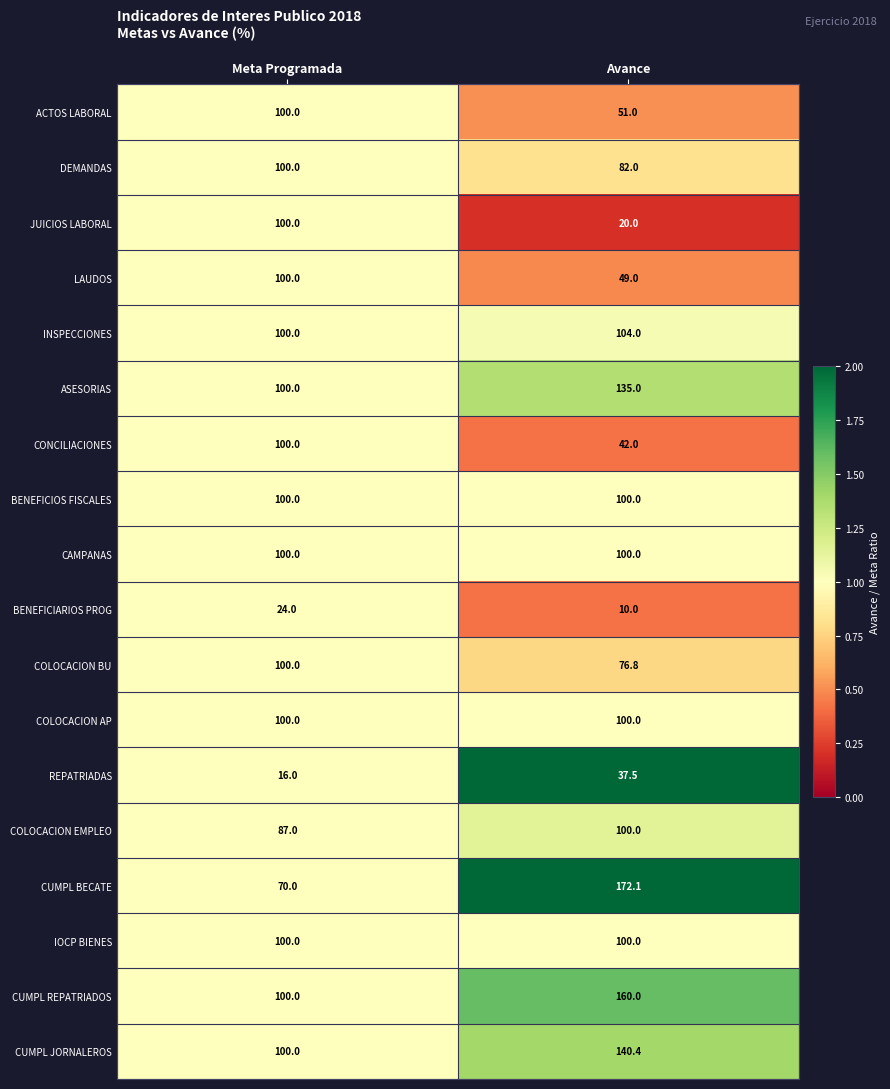

What is the average value of the BENEFICIOS FISCALES series?

100.0